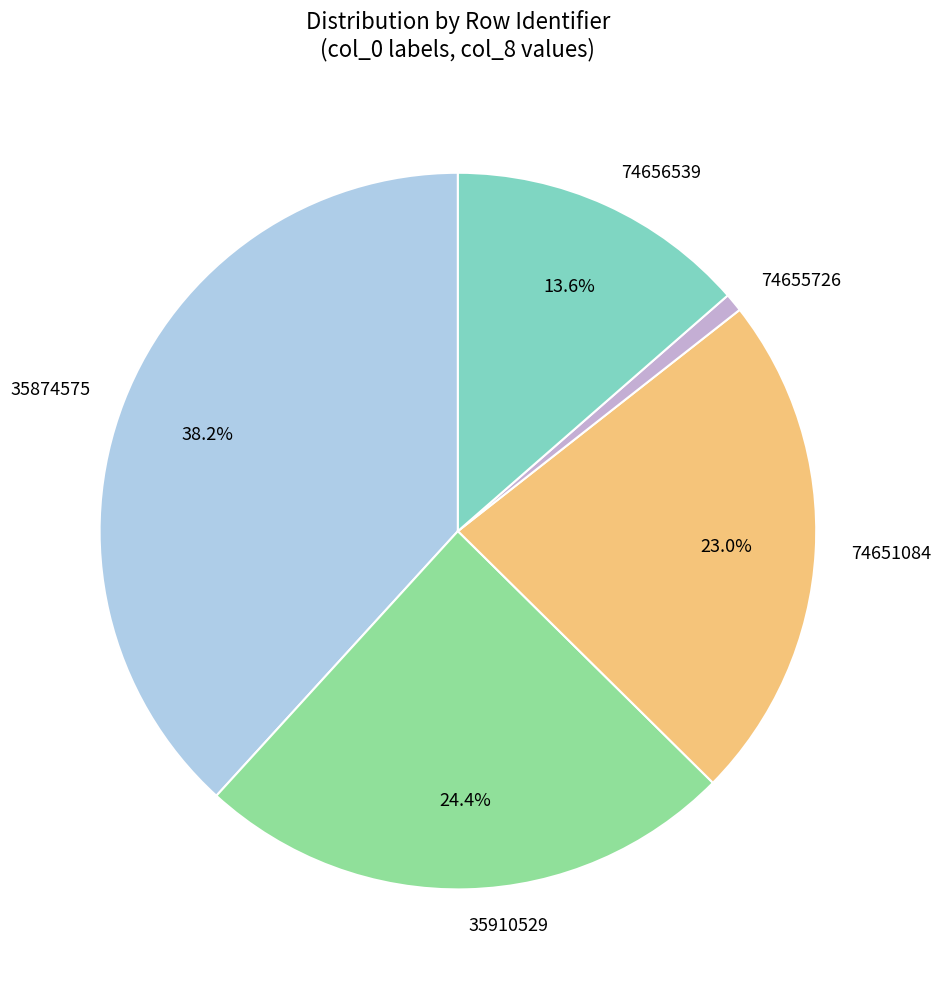

Between 74651084 and 35874575, which is larger?

35874575